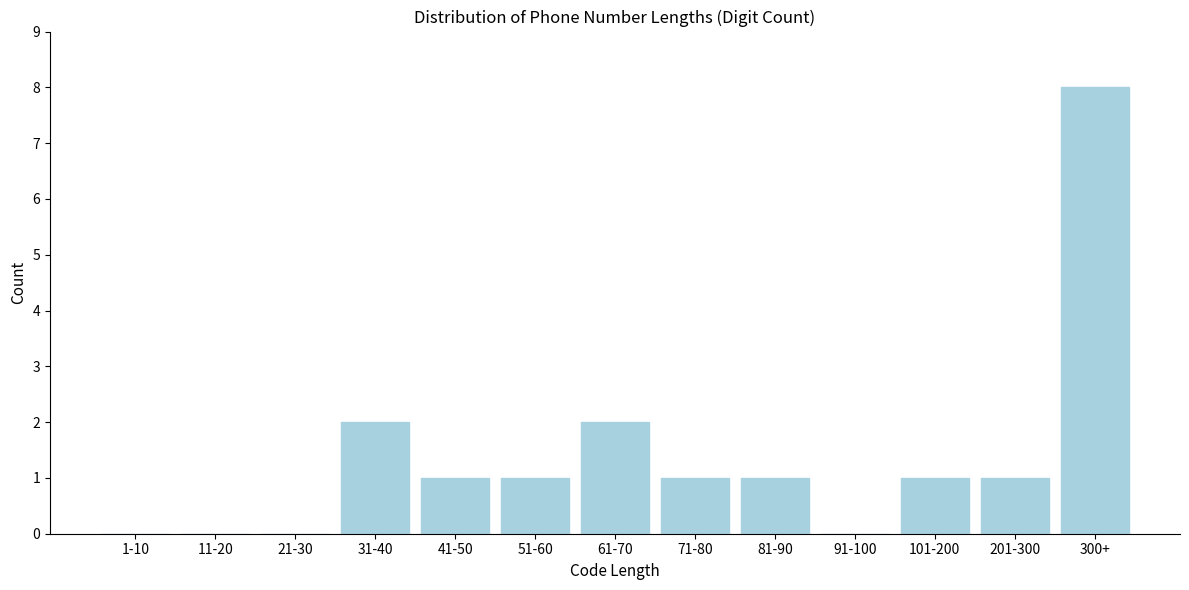

Reading right to left, extract all data points from this chart.

300+=8	201-300=1	101-200=1	91-100=0	81-90=1	71-80=1	61-70=2	51-60=1	41-50=1	31-40=2	21-30=0	11-20=0	1-10=0